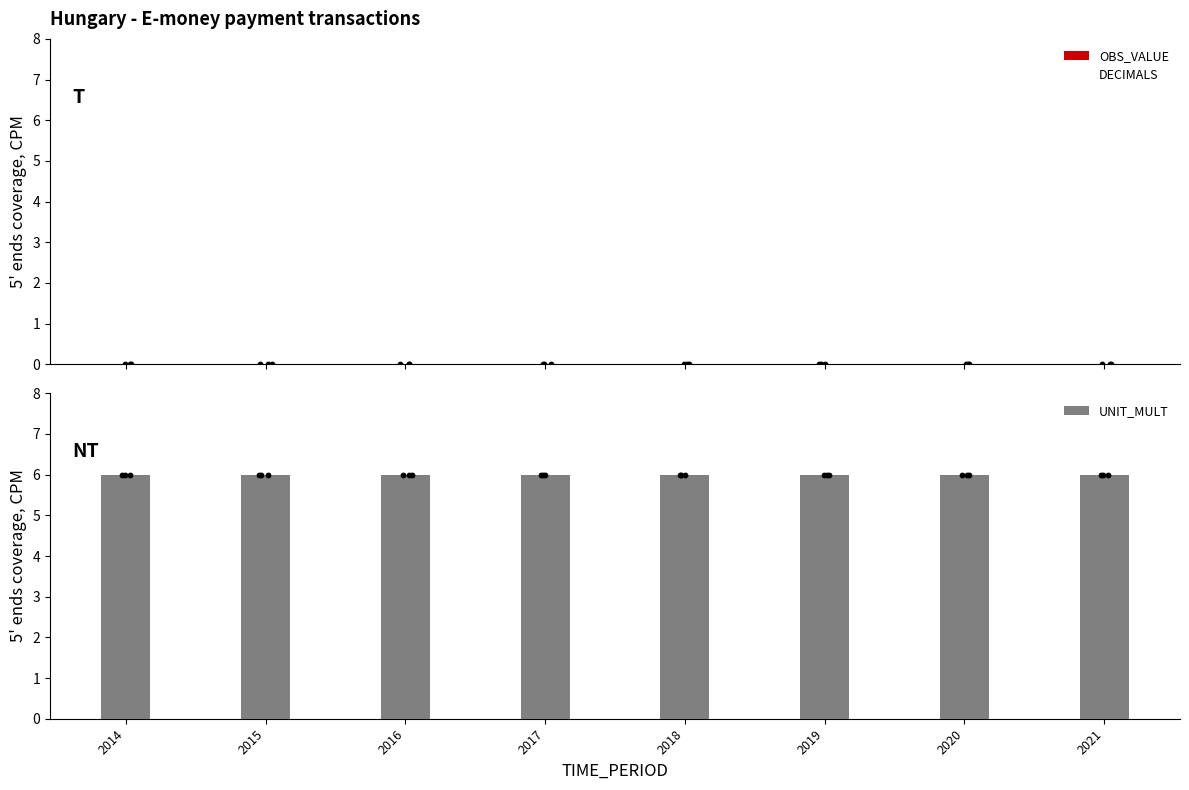

Which series has the largest Y range (max minus min)?

OBS_VALUE